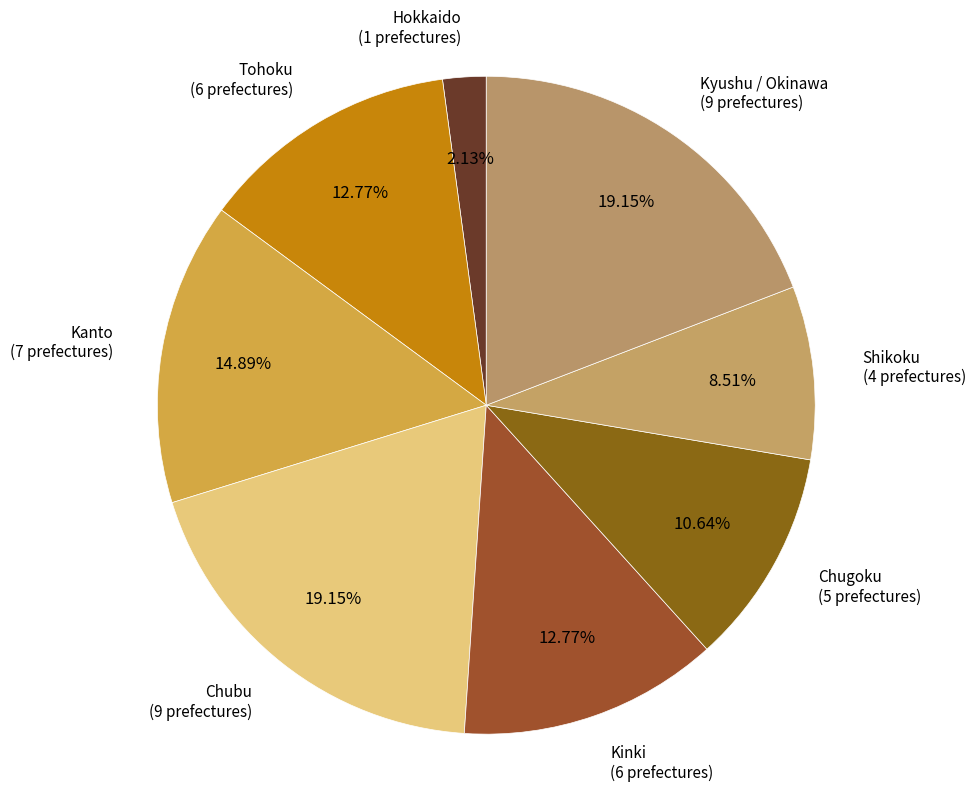

Count the number of slices in the pie.

8